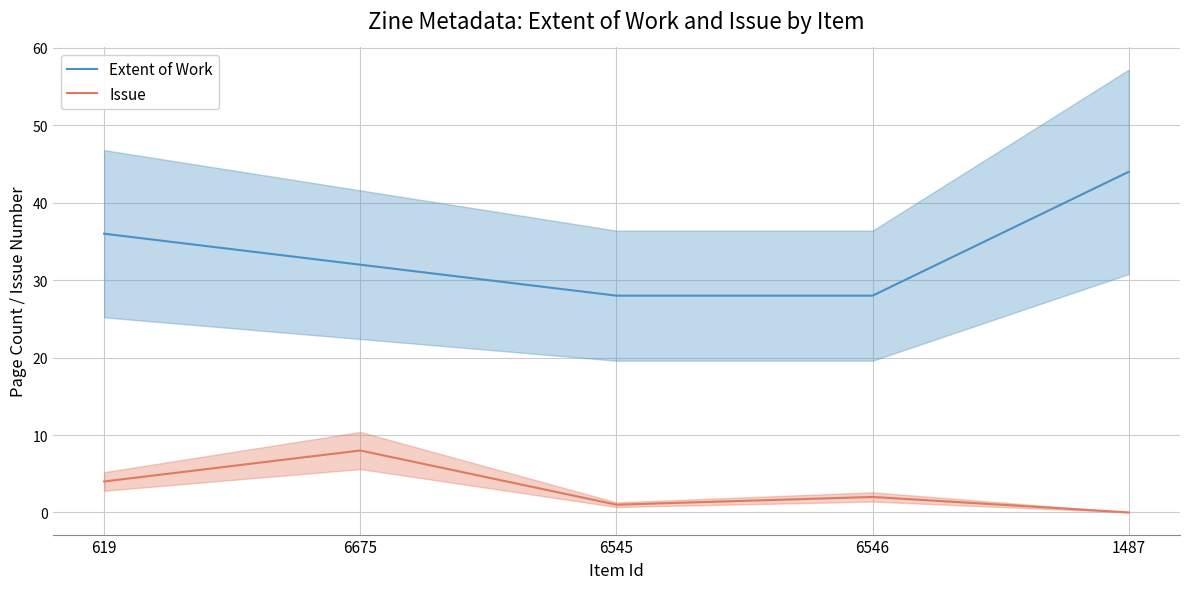

Where is Issue nearest to the value 4?

619